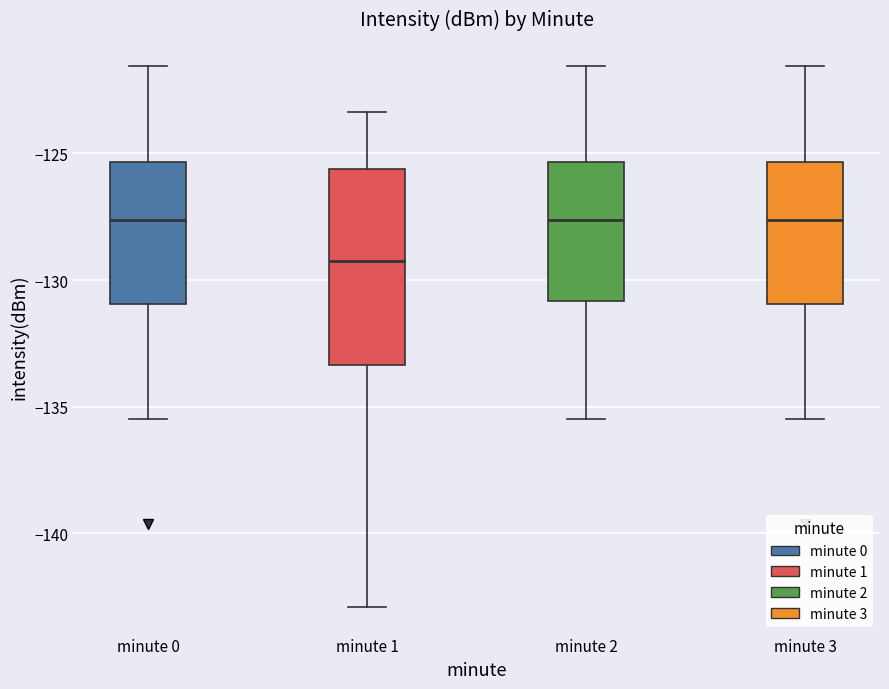

Reading left to right, read every box against the y-axis: the position of its median line, the range the box covers, and the ends of its whiskers. The values are not printed on the chart, so give them approximately, as read against the axis.

minute 0: median -127.5, box -131.0 to -125.5, whiskers -135.5 to -121.5
minute 1: median -129.0, box -133.5 to -125.5, whiskers -143.0 to -123.5
minute 2: median -127.5, box -131.0 to -125.5, whiskers -135.5 to -121.5
minute 3: median -127.5, box -131.0 to -125.5, whiskers -135.5 to -121.5